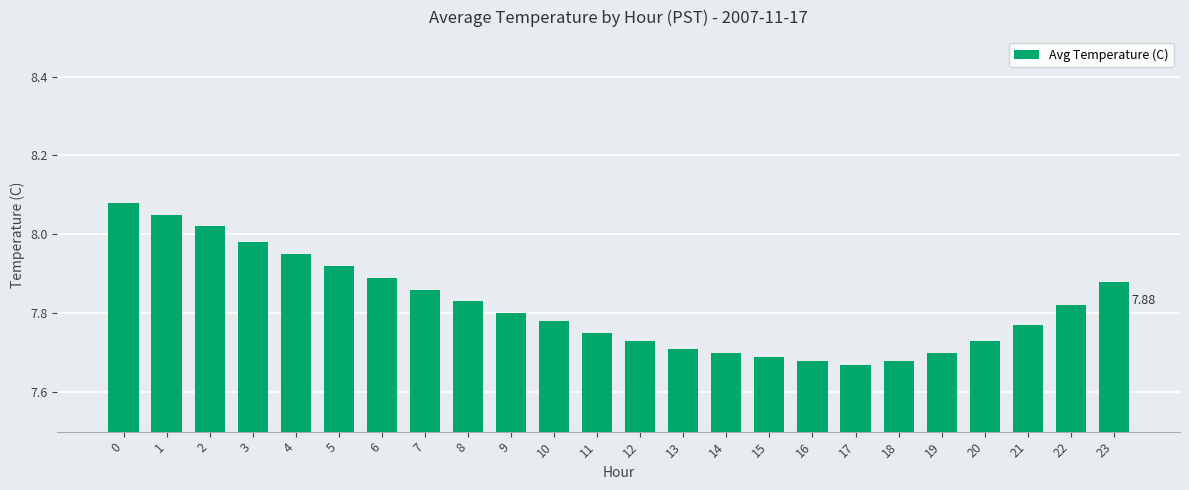

What is the difference between the maximum and minimum values?

0.4